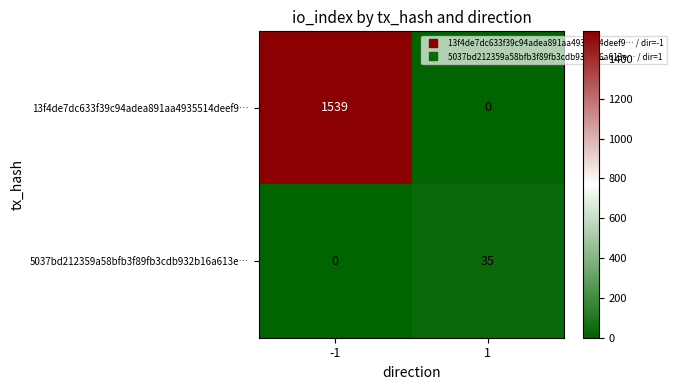

Which series has the largest range (max minus min)?

13f4de7dc633f39c94adea891aa4935514deef9…